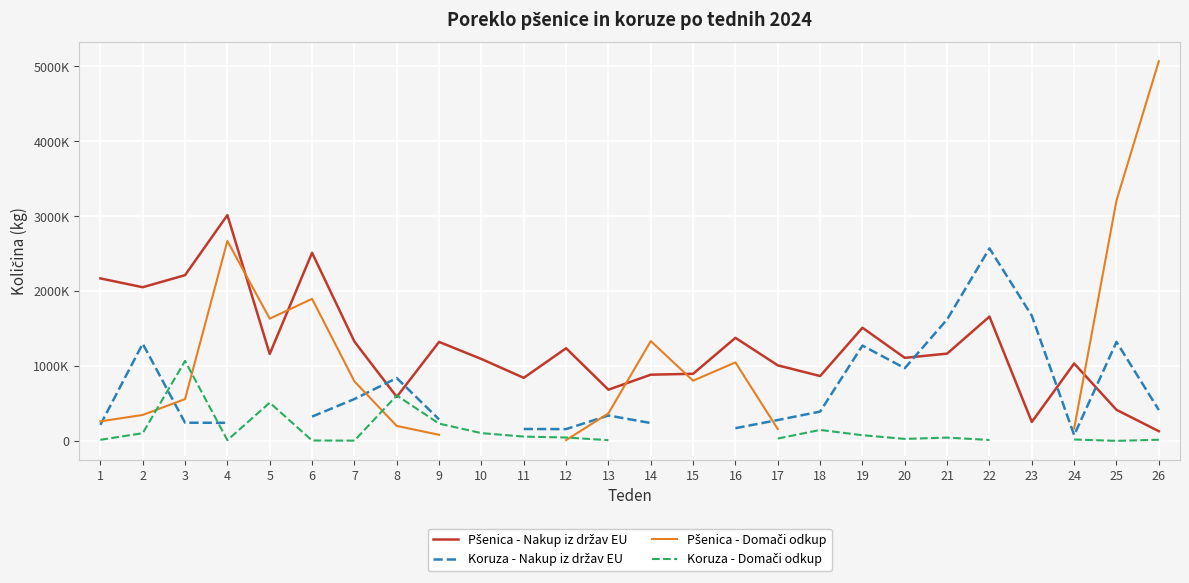

Is the value of Koruza - Domači odkup at 21 greater than the value of Koruza - Nakup iz držav EU at 10?

No